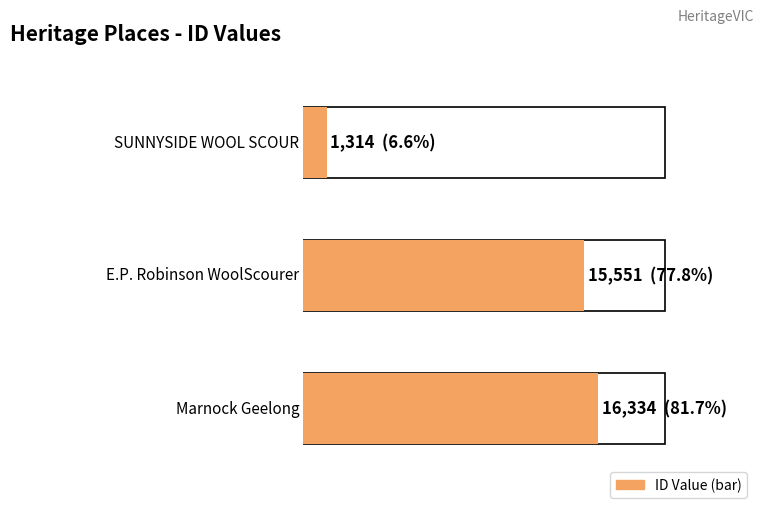

What is the value of the 2nd bar from the left?

15551